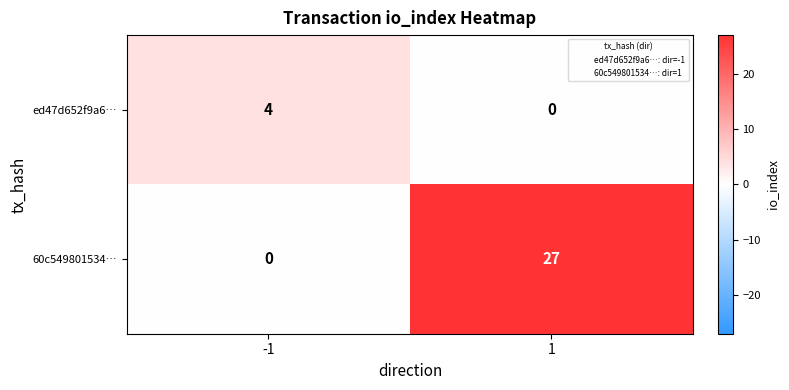

What is the greatest value displayed?

27